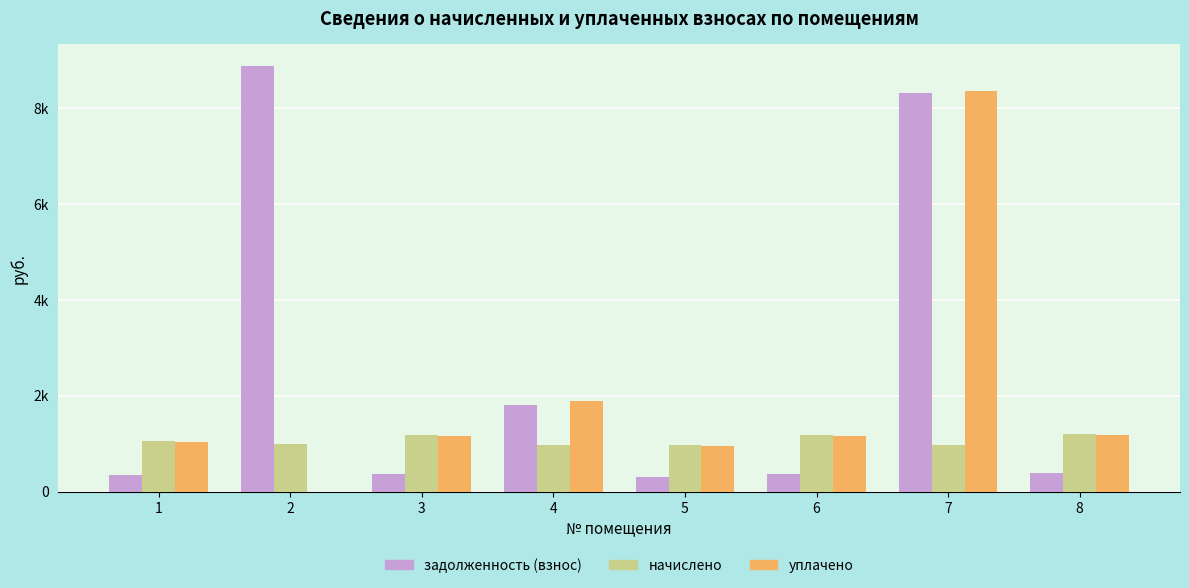

What are all the series names shown in the legend?

задолженность (взнос), начислено, уплачено